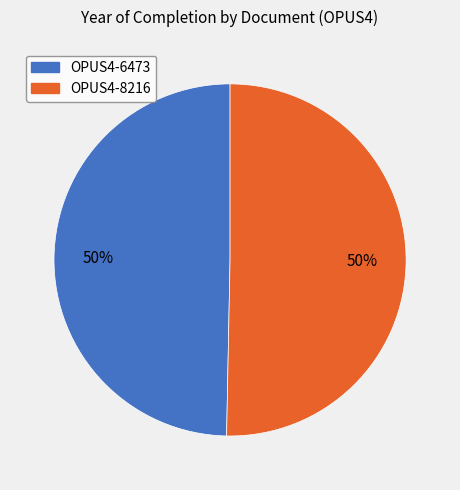

Combined, do OPUS4-6473 and OPUS4-8216 account for over 50%?

Yes